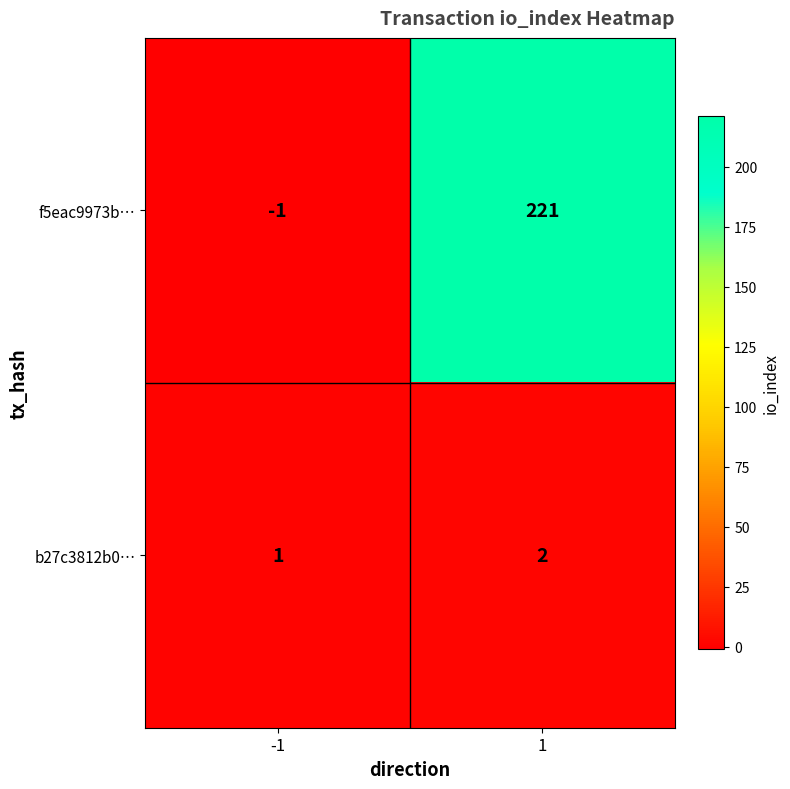

Reading left to right, what are all the values shown in this chart?

f5eac9973b…: -1	221
b27c3812b0…: 1	2